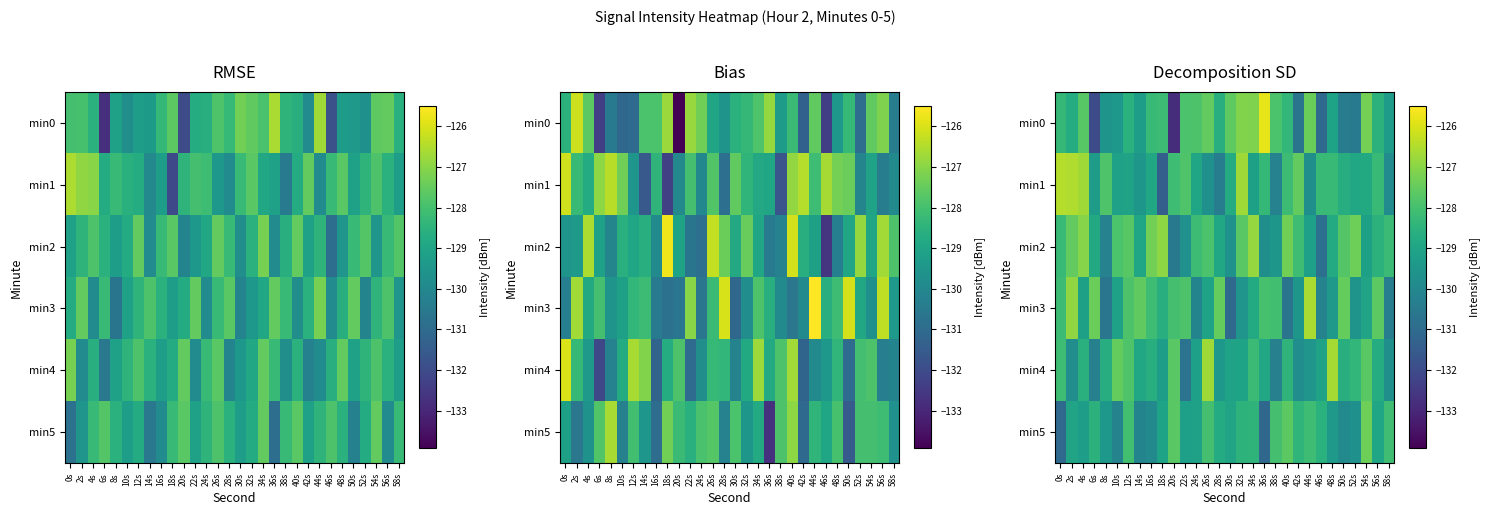

Which category has the highest value across all series?

36s